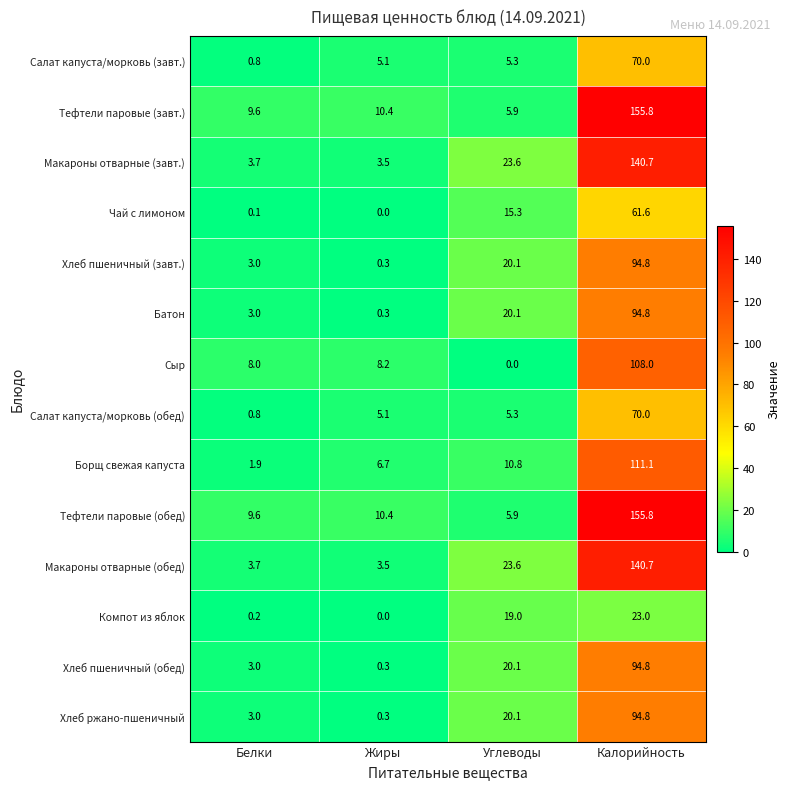

The value of Тефтели паровые (обед) at Жиры is 5.8. True or false?

False